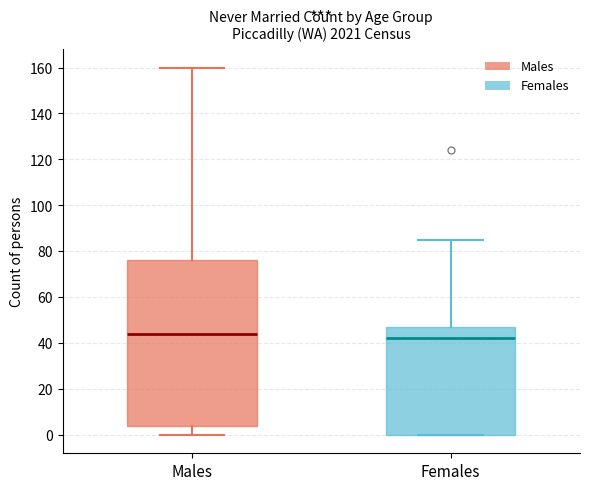

Reading left to right, read every box against the y-axis: the position of its median line, the range the box covers, and the ends of its whiskers. The values are not printed on the chart, so give them approximately, as read against the axis.

Males: median 44, box 4 to 76, whiskers 0 to 160
Females: median 42, box 0 to 48, whiskers 0 to 86